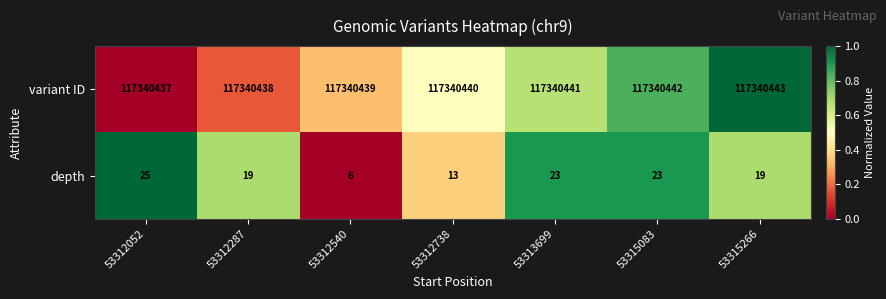

What is the sum of the depth values at 53312738 and 53315266?

32